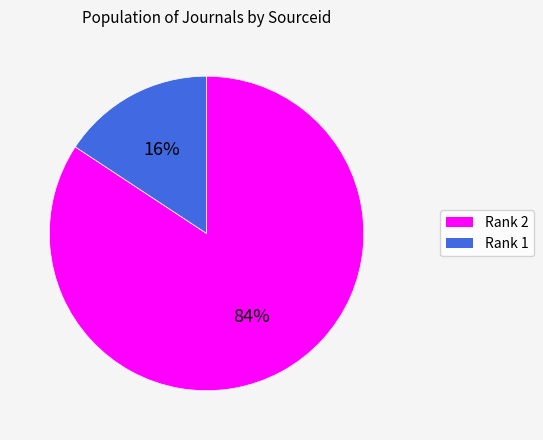

The Rank 1 slice represents 2% of the pie. True or false?

False